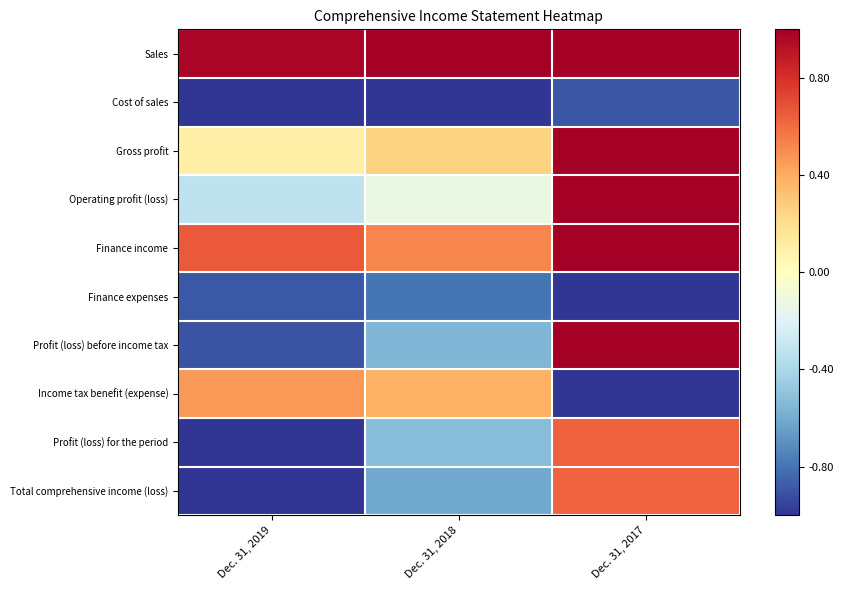

Which label corresponds to the smallest value in the chart?

Dec. 31, 2018